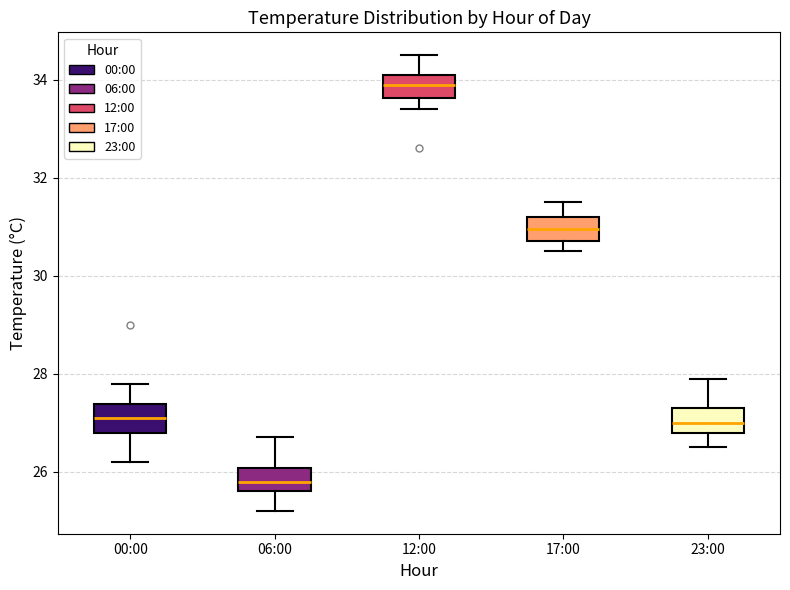

Reading left to right, read every box against the y-axis: the position of its median line, the range the box covers, and the ends of its whiskers. The values are not printed on the chart, so give them approximately, as read against the axis.

00:00: median 27.2, box 26.8 to 27.4, whiskers 26.2 to 27.8
06:00: median 25.8, box 25.6 to 26.0, whiskers 25.2 to 26.8
12:00: median 34.0, box 33.6 to 34.2, whiskers 33.4 to 34.6
17:00: median 31.0, box 30.8 to 31.2, whiskers 30.6 to 31.6
23:00: median 27.0, box 26.8 to 27.4, whiskers 26.6 to 28.0